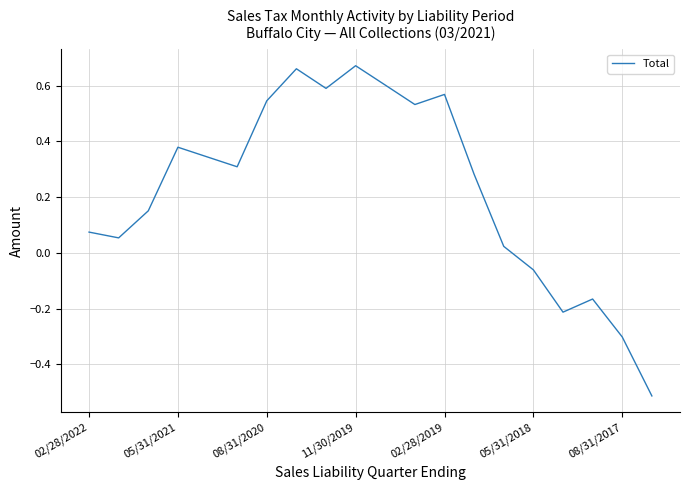

What is the difference between the maximum and minimum values?

1.2